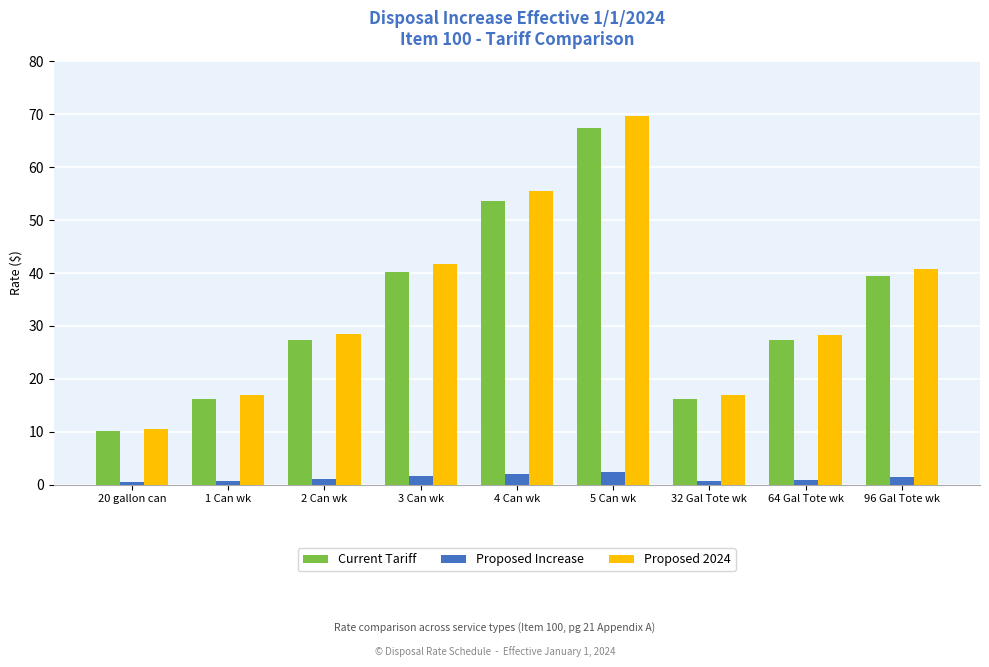

At which label is Current Tariff closest to 38?

96 Gal Tote wk